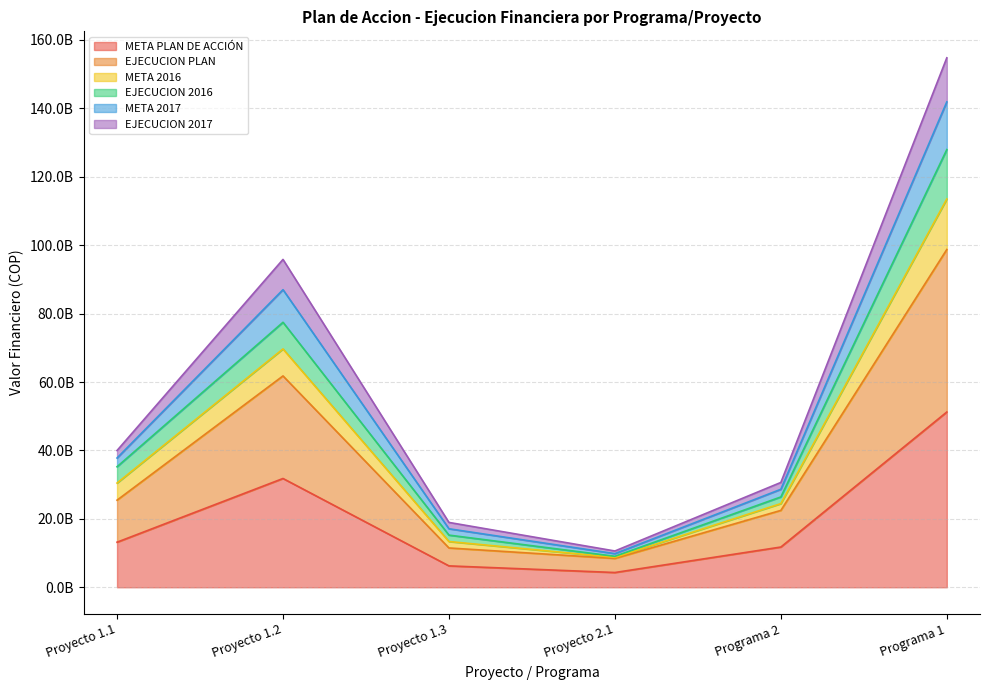

What are all the series names shown in the legend?

META PLAN DE ACCIÓN, EJECUCION PLAN, META 2016, EJECUCION 2016, META 2017, EJECUCION 2017